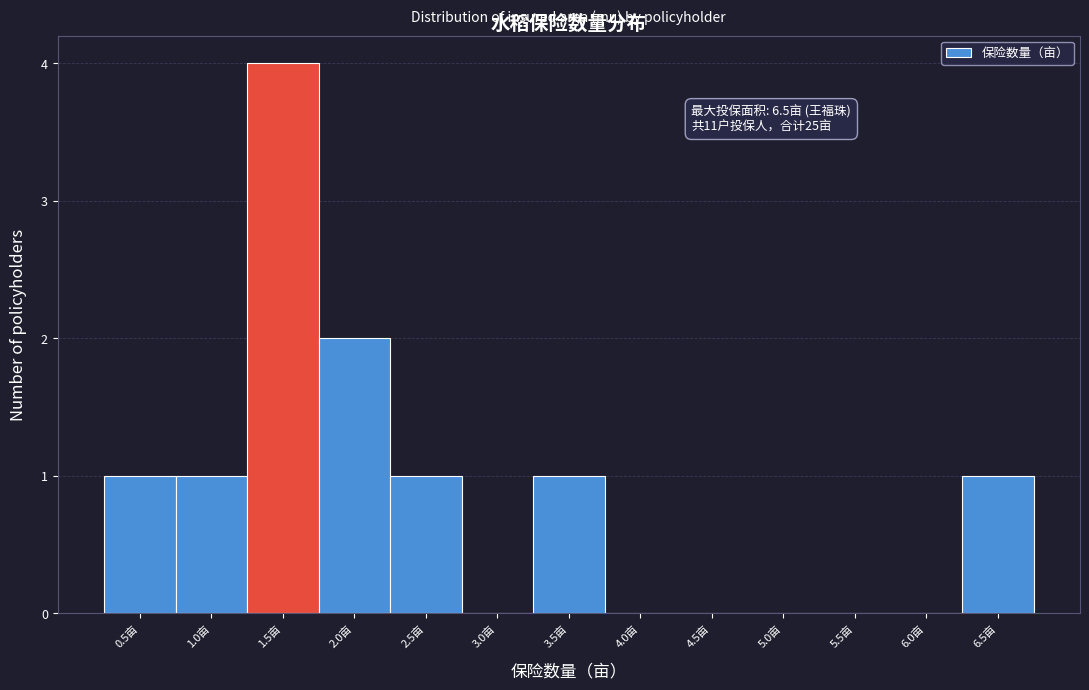

Reading left to right, what are all the values shown in this chart?

0.5亩=1	1.0亩=1	1.5亩=4	2.0亩=2	2.5亩=1	3.0亩=0	3.5亩=1	4.0亩=0	4.5亩=0	5.0亩=0	5.5亩=0	6.0亩=0	6.5亩=1